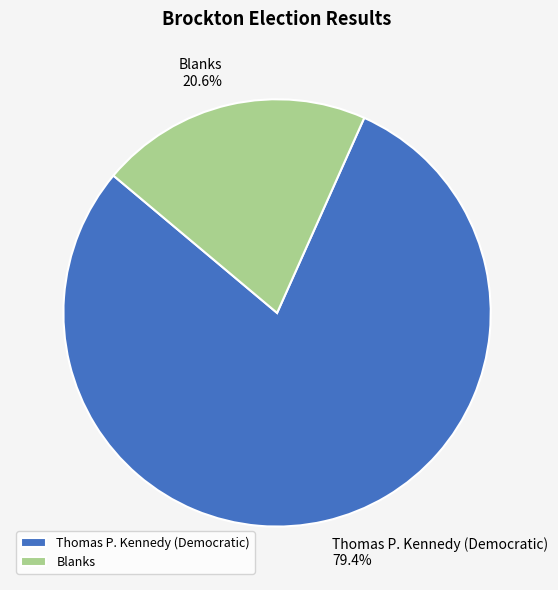

What percentage is the Blanks slice, to the nearest percent?

21%